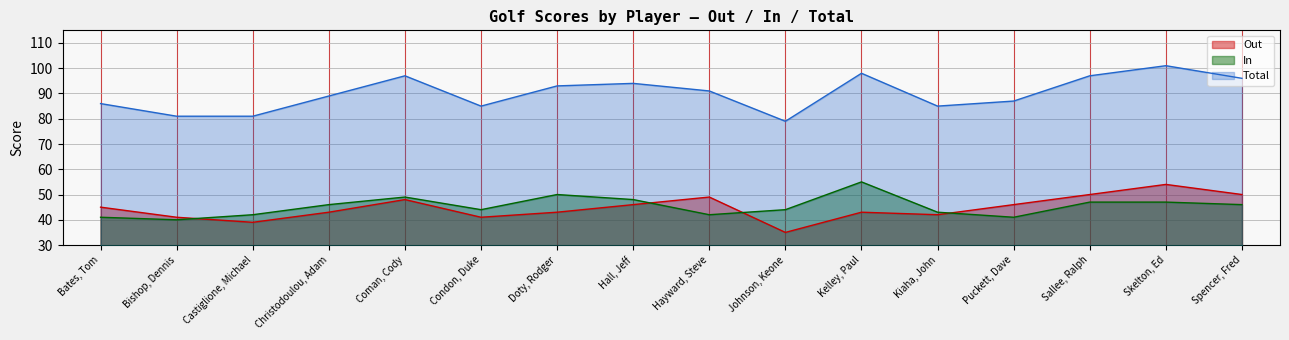

Which category has the lowest value across all series?

Johnson, Keone